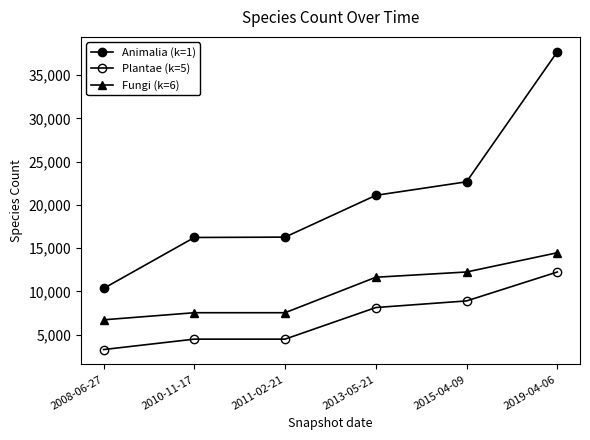

What is the value of the Fungi (k=6) point at the 2nd from the left?

7545